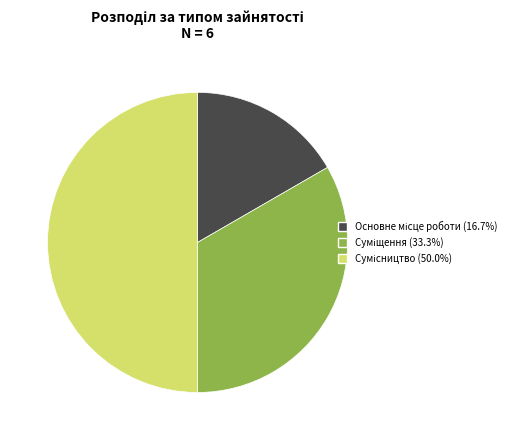

What is the ratio of the value at Суміщення to the value at Сумісництво?

0.7